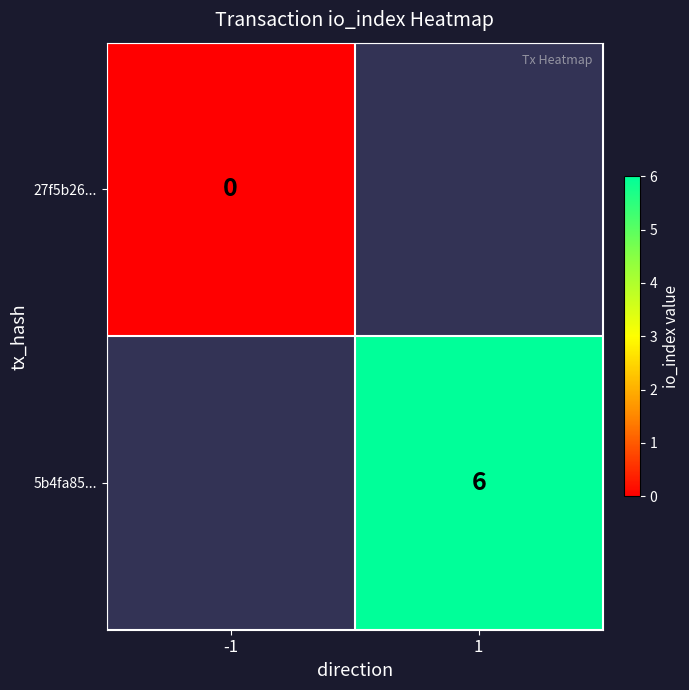

How many data points does each series have?

2